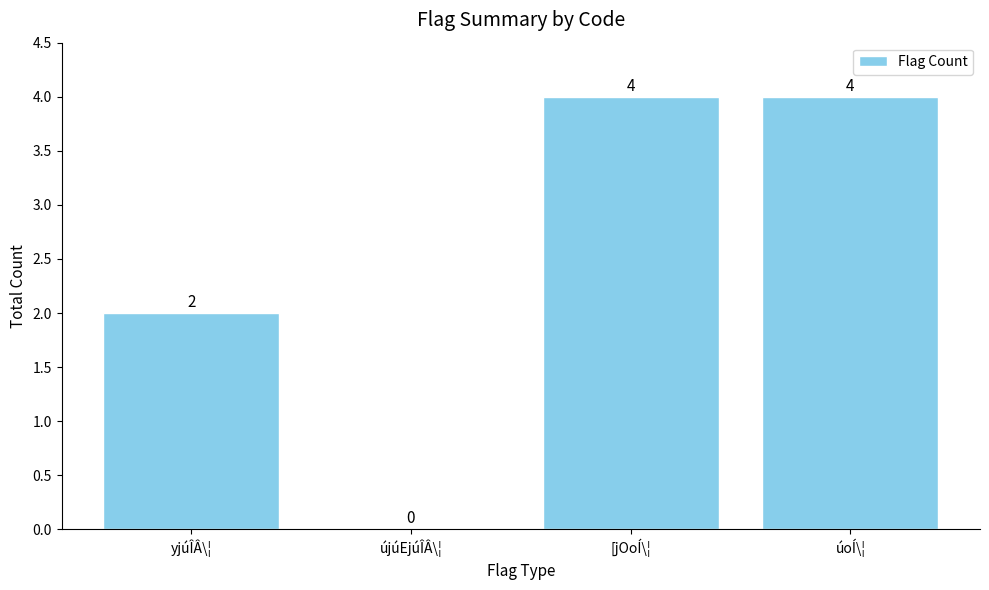

What is the change in value from yjúÎÂ\¦ to újúEjúÎÂ\¦?

-2